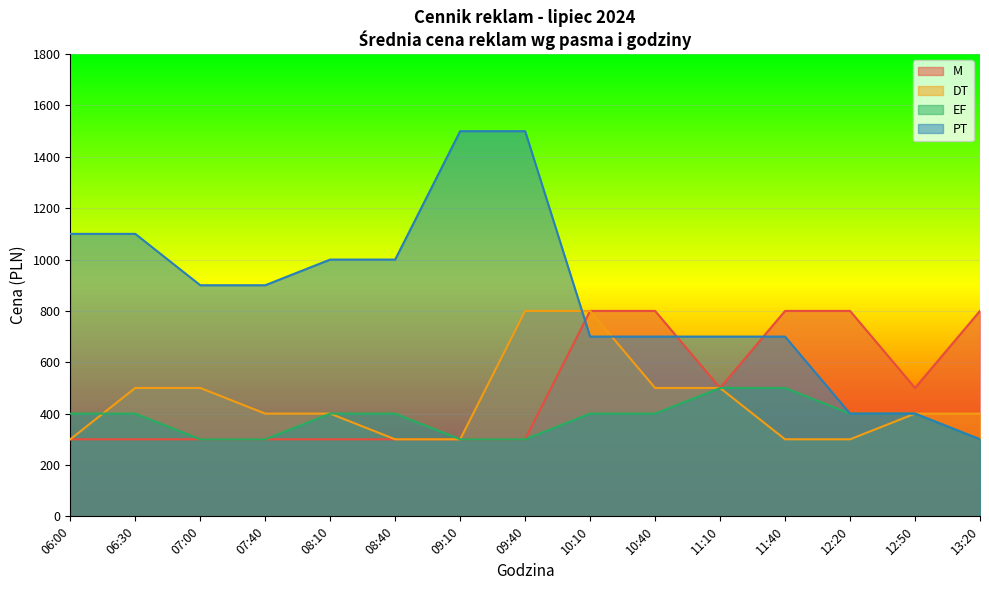

What is the highest value of the PT series?

1500